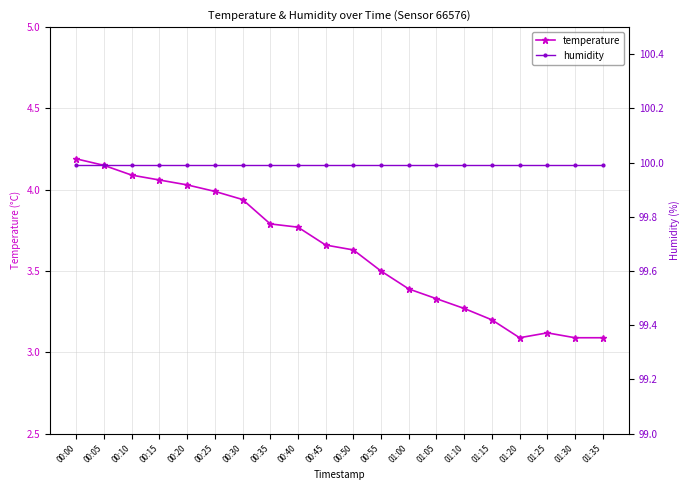

At which label does humidity reach its minimum?

00:00